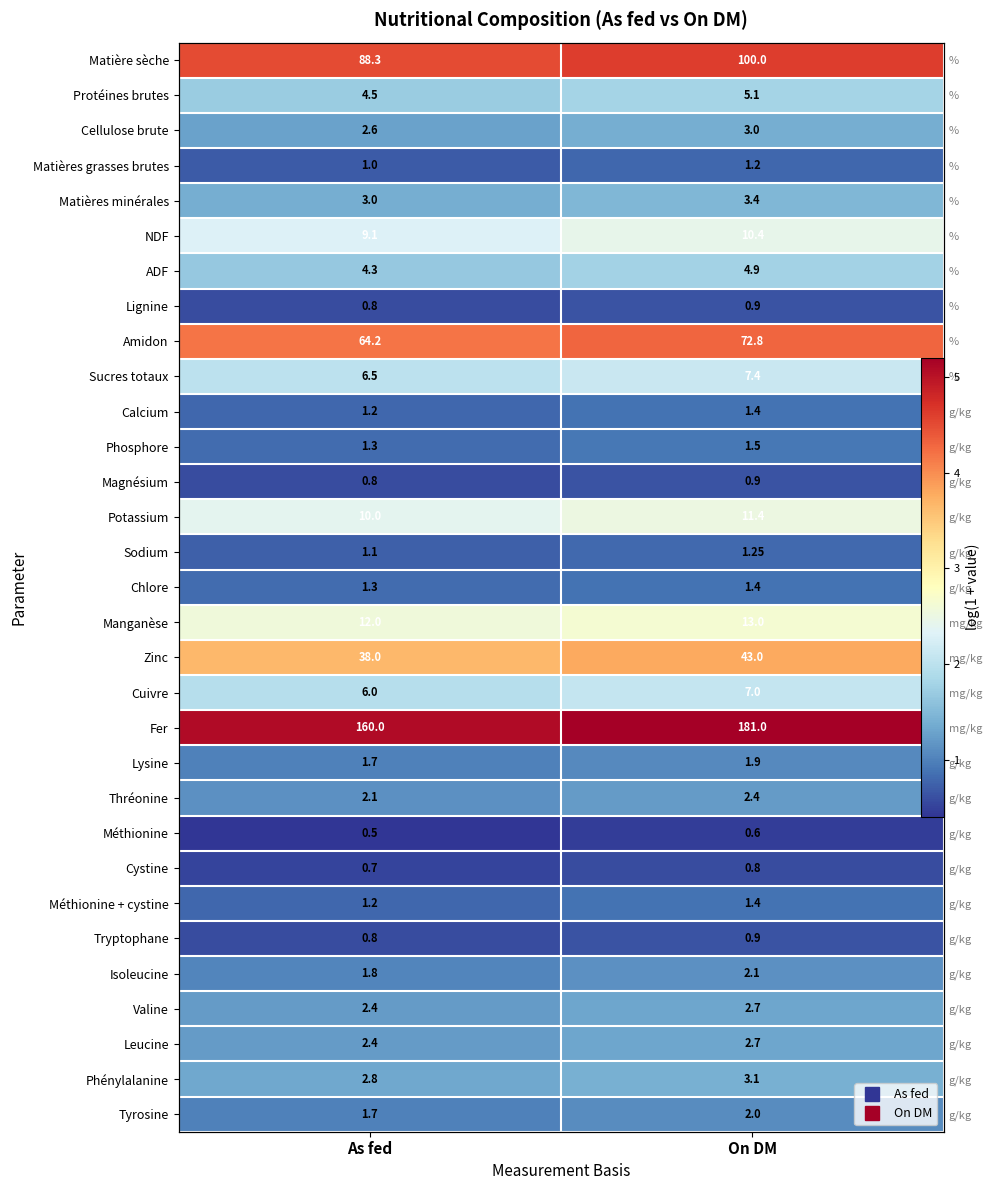

List the series in order of their peak value, highest first.

Fer, Matière sèche, Amidon, Zinc, Manganèse, Potassium, NDF, Sucres totaux, Cuivre, Protéines brutes, ADF, Matières minérales, Phénylalanine, Cellulose brute, Valine, Leucine, Thréonine, Isoleucine, Tyrosine, Lysine, Phosphore, Calcium, Chlore, Méthionine + cystine, Sodium, Matières grasses brutes, Lignine, Magnésium, Tryptophane, Cystine, Méthionine